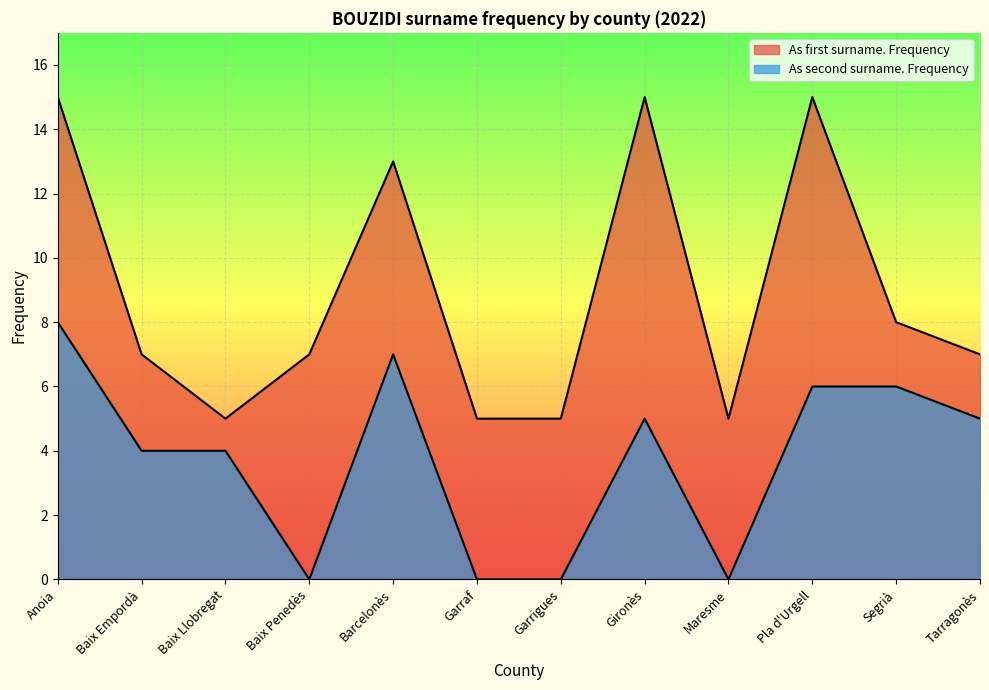

Which label corresponds to the largest value in the chart?

Anoia